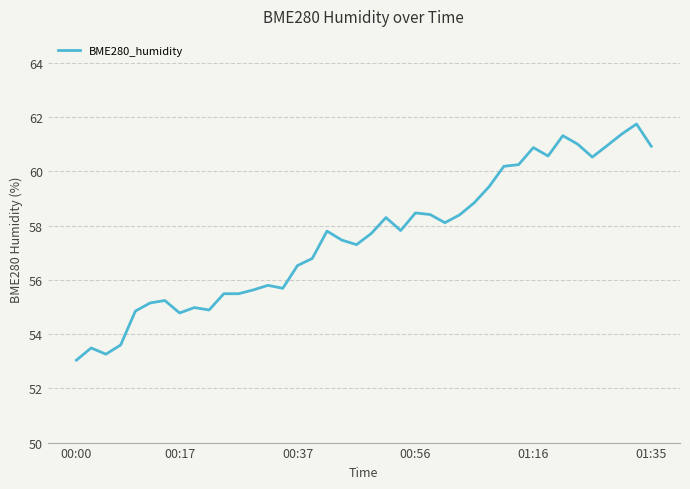

What is the sum of all values?

2302.5